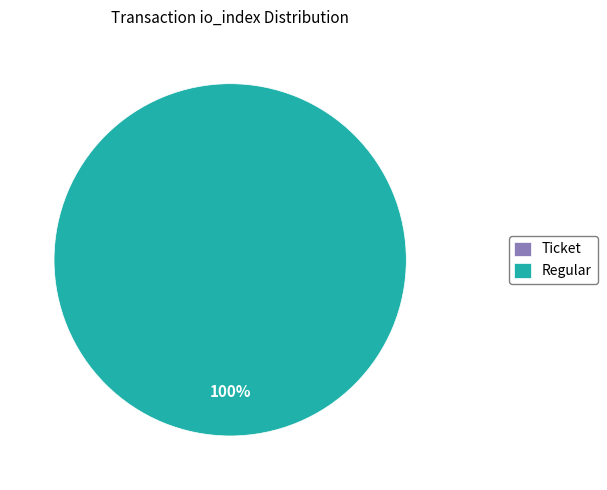

What is the largest slice in the pie chart?

Regular (io_index=45)